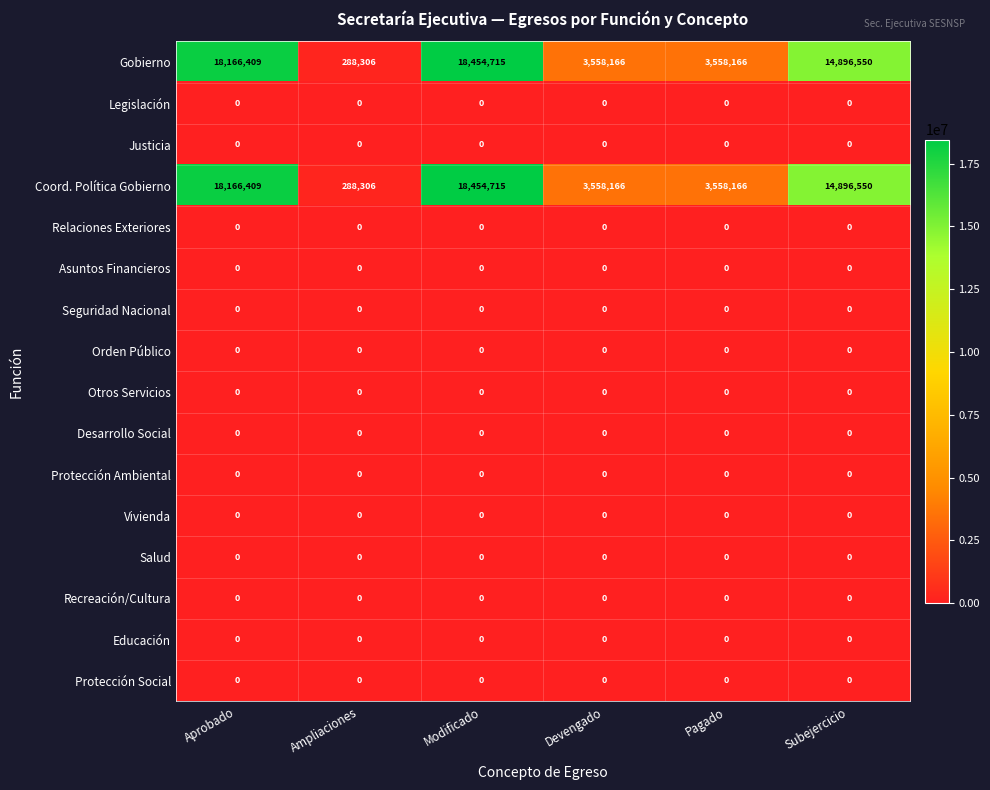

At which category is the sum across all series the highest?

Modificado